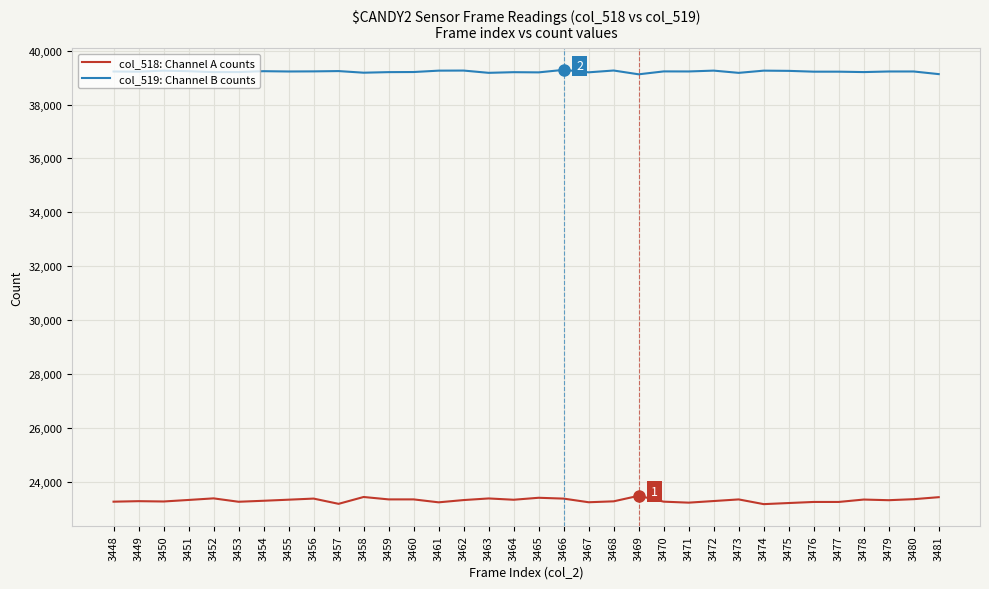

How many values in the col_518: Channel A counts series are below 23323?

17